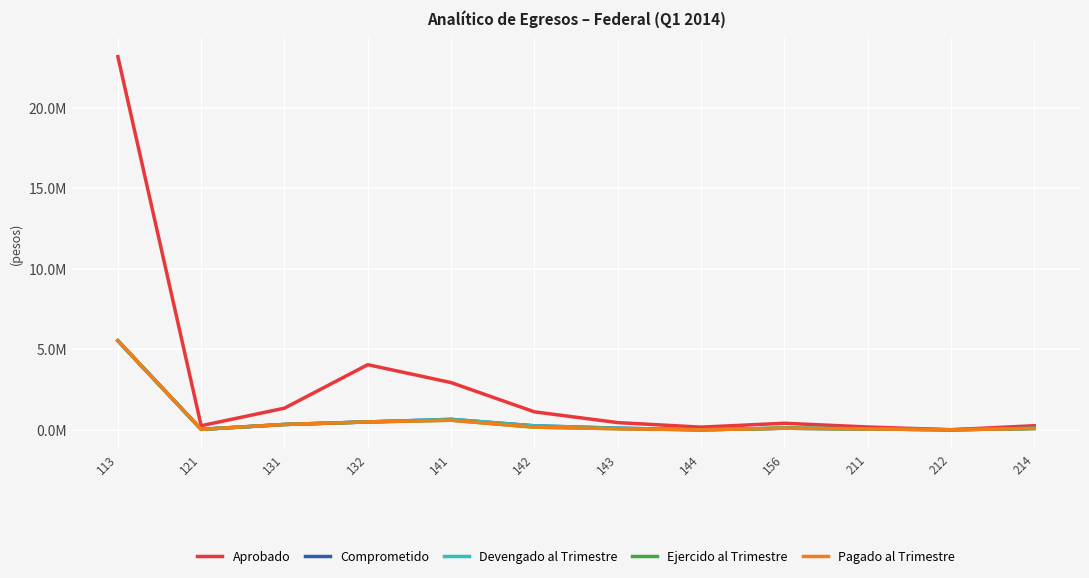

At which category does the chart reach its minimum across all series?

144